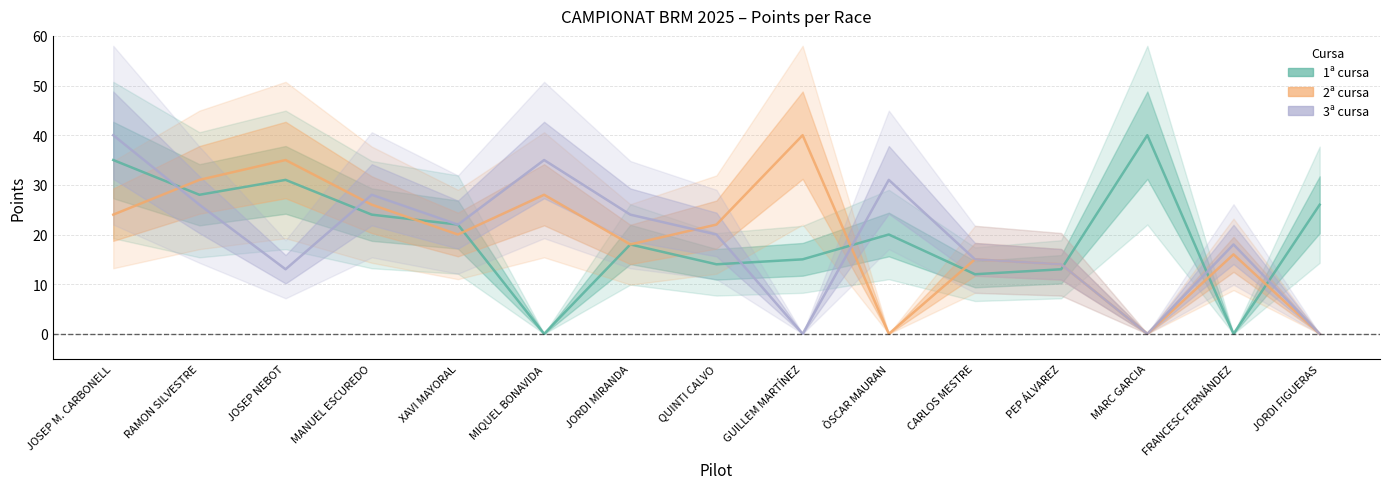

How many lines are shown in the chart?

3